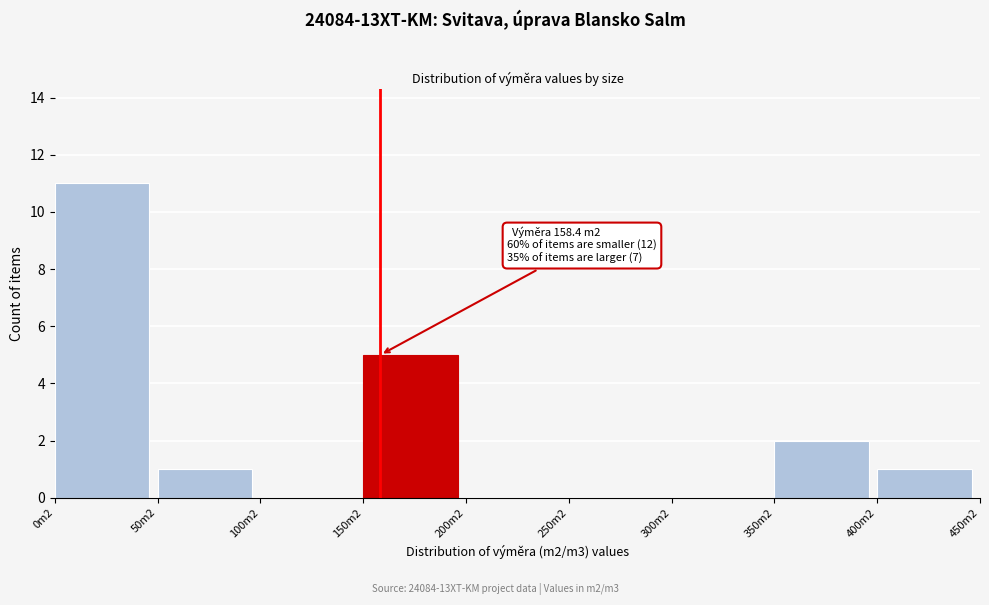

Reading right to left, what are all the values shown in this chart?

400m2=1	350m2=2	300m2=0	250m2=0	200m2=0	150m2=5	100m2=0	50m2=1	0m2=11